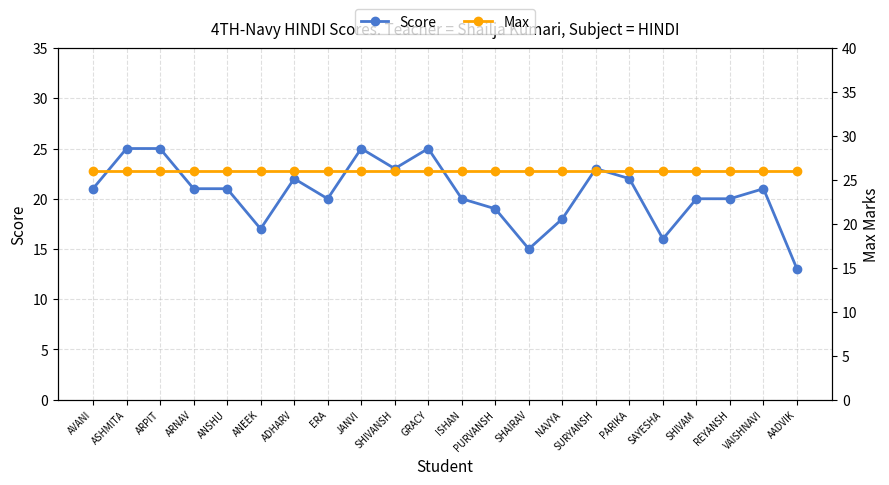

In Score, how many points are higher than both neighbors (excluding endpoints)?

5